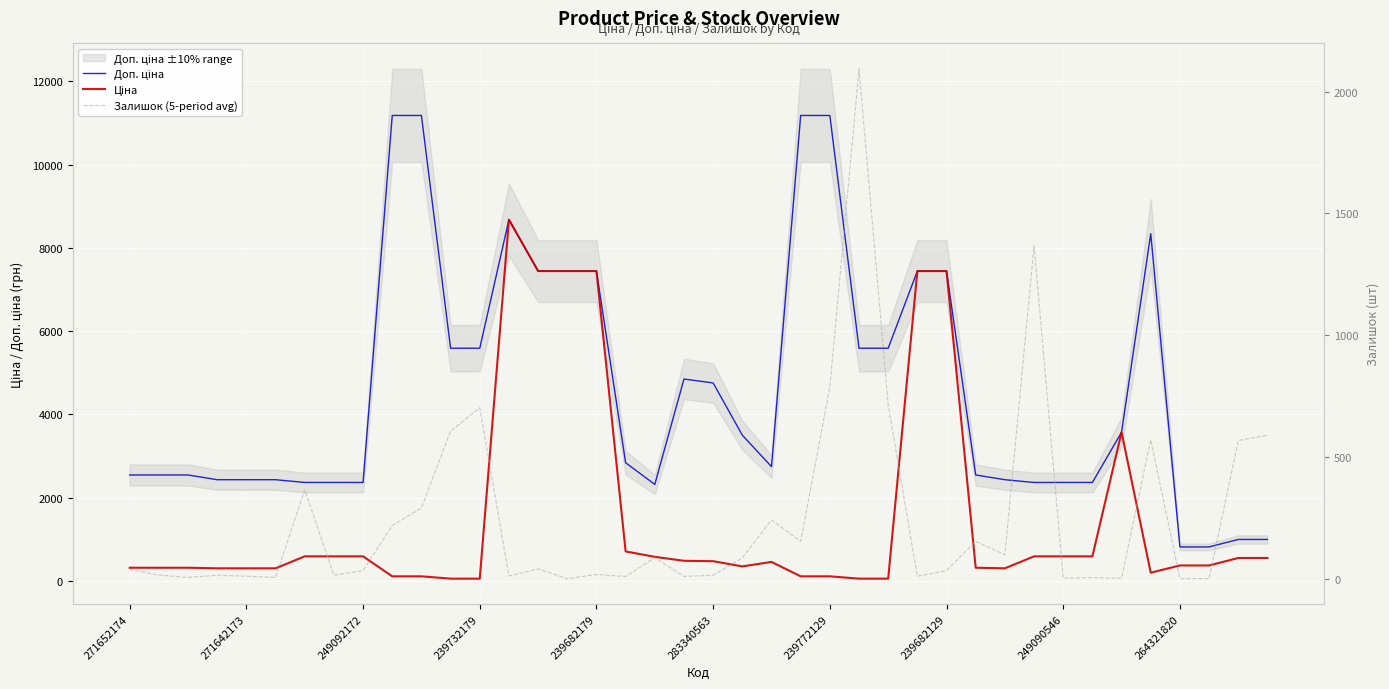

At how many categories does at least one series exceed 2546?

25